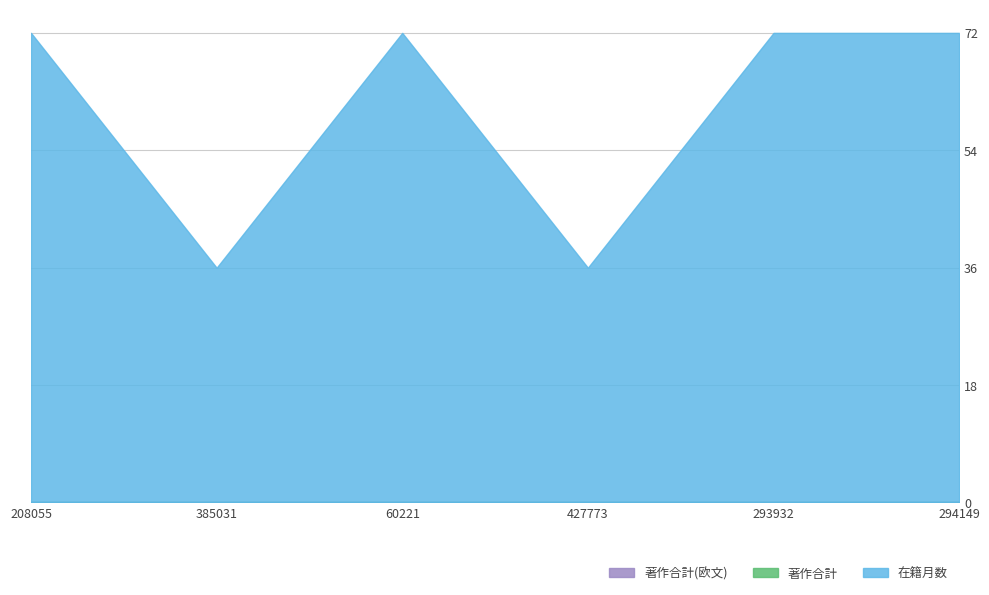

How many data points in 在籍月数 are less than 72?

2